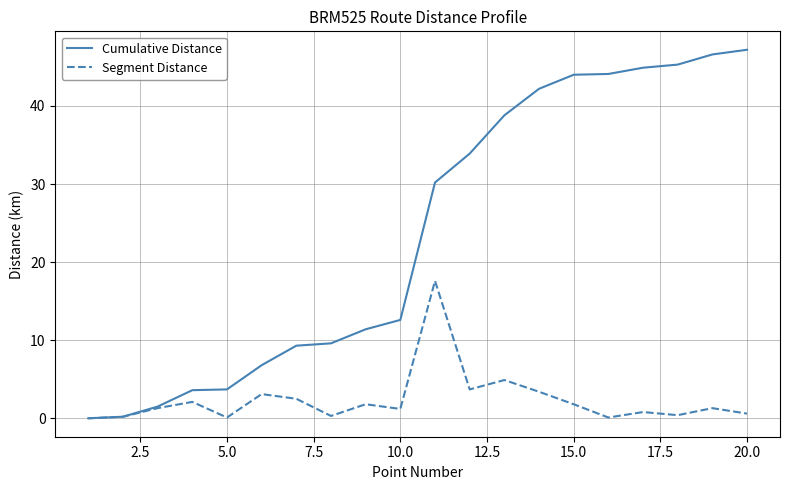

What is the difference between the maximum and minimum values in the Cumulative Distance series?

47.2